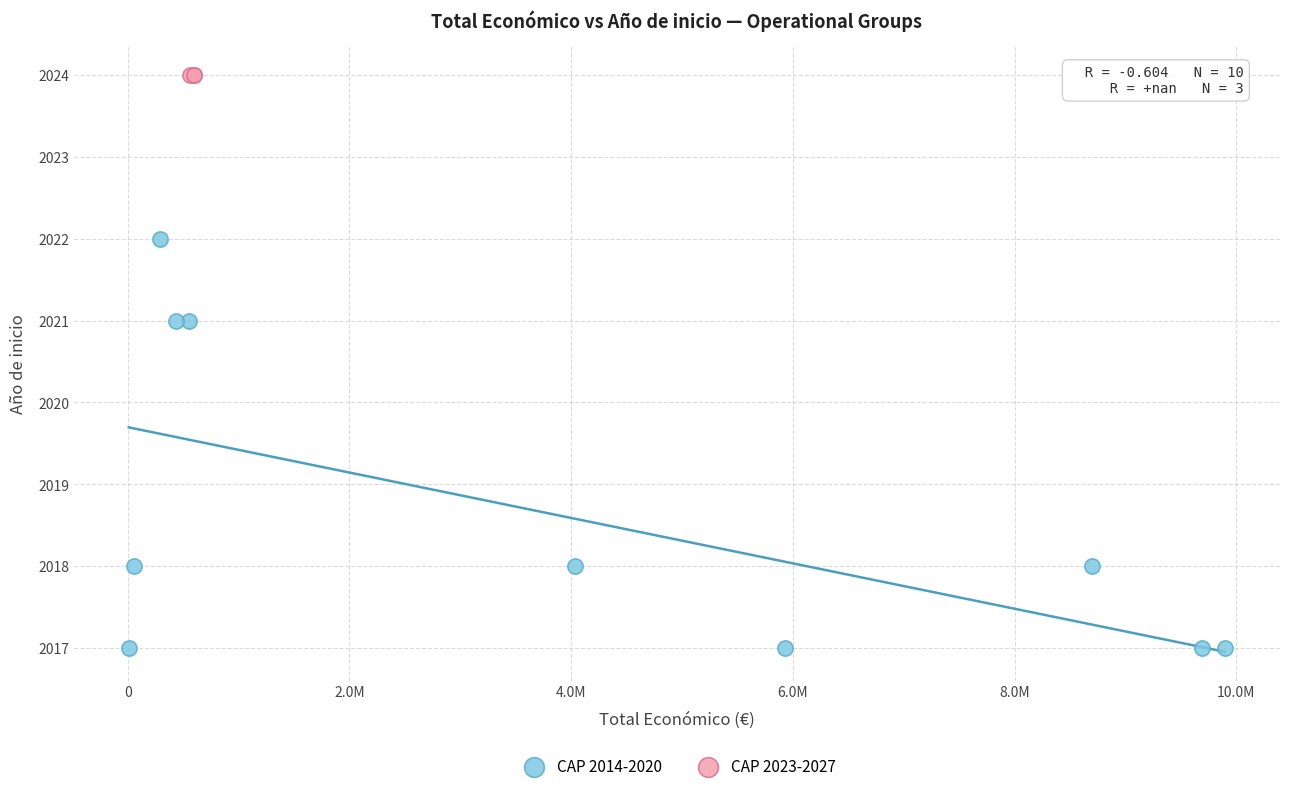

Which series reaches the minimum Y coordinate?

CAP 2014-2020